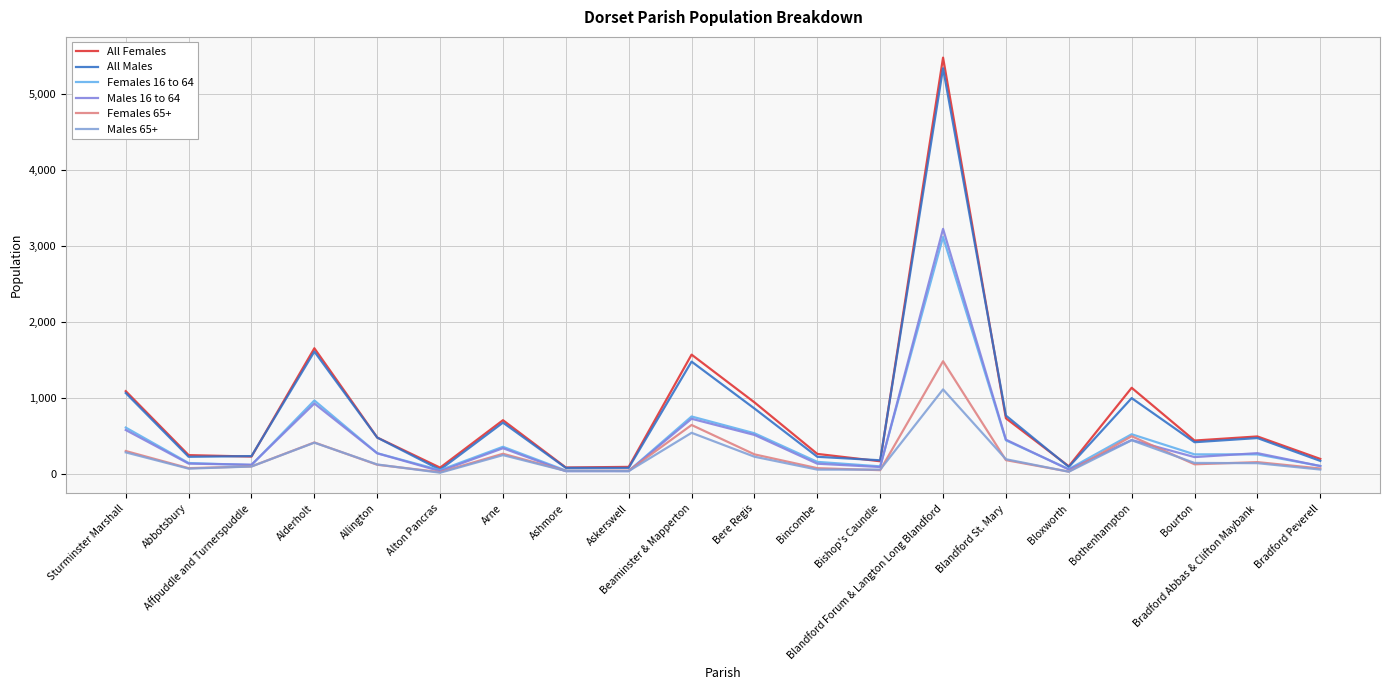

How many lines are shown in the chart?

6